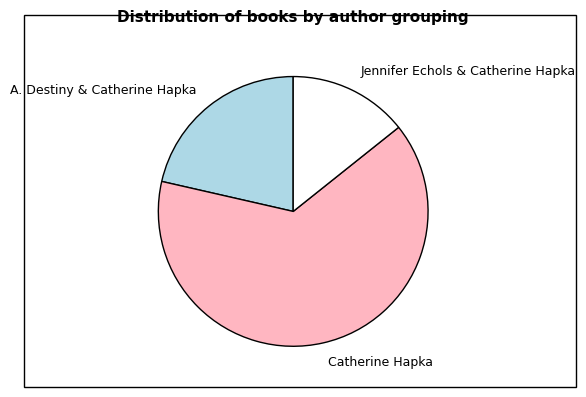

Is it true that A. Destiny & Catherine Hapka is 33% of the pie?

False